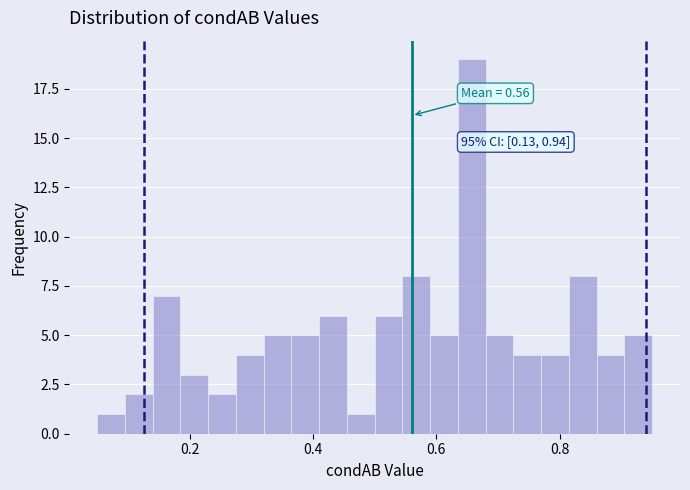

Read against the x-axis, roughly where is the centre of the tallest bar?

0.66